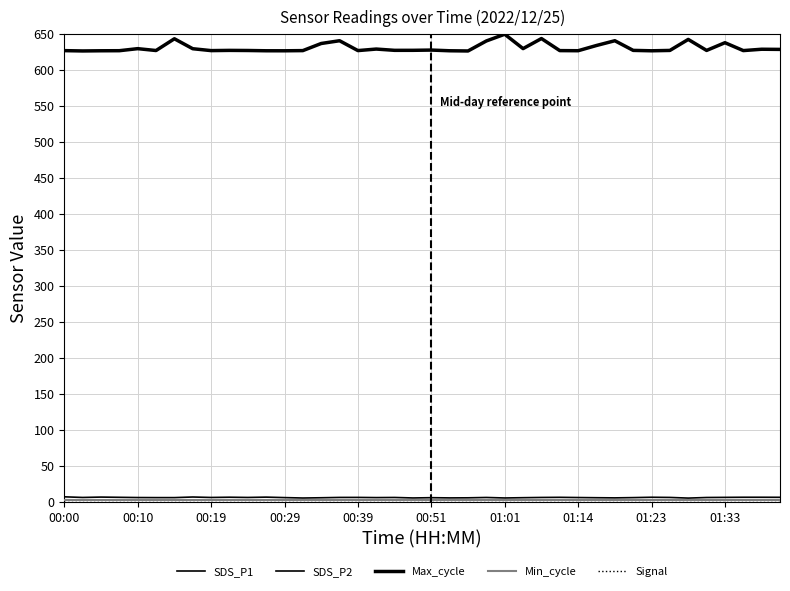

Where is Max_cycle nearest to the value 638?

01:33